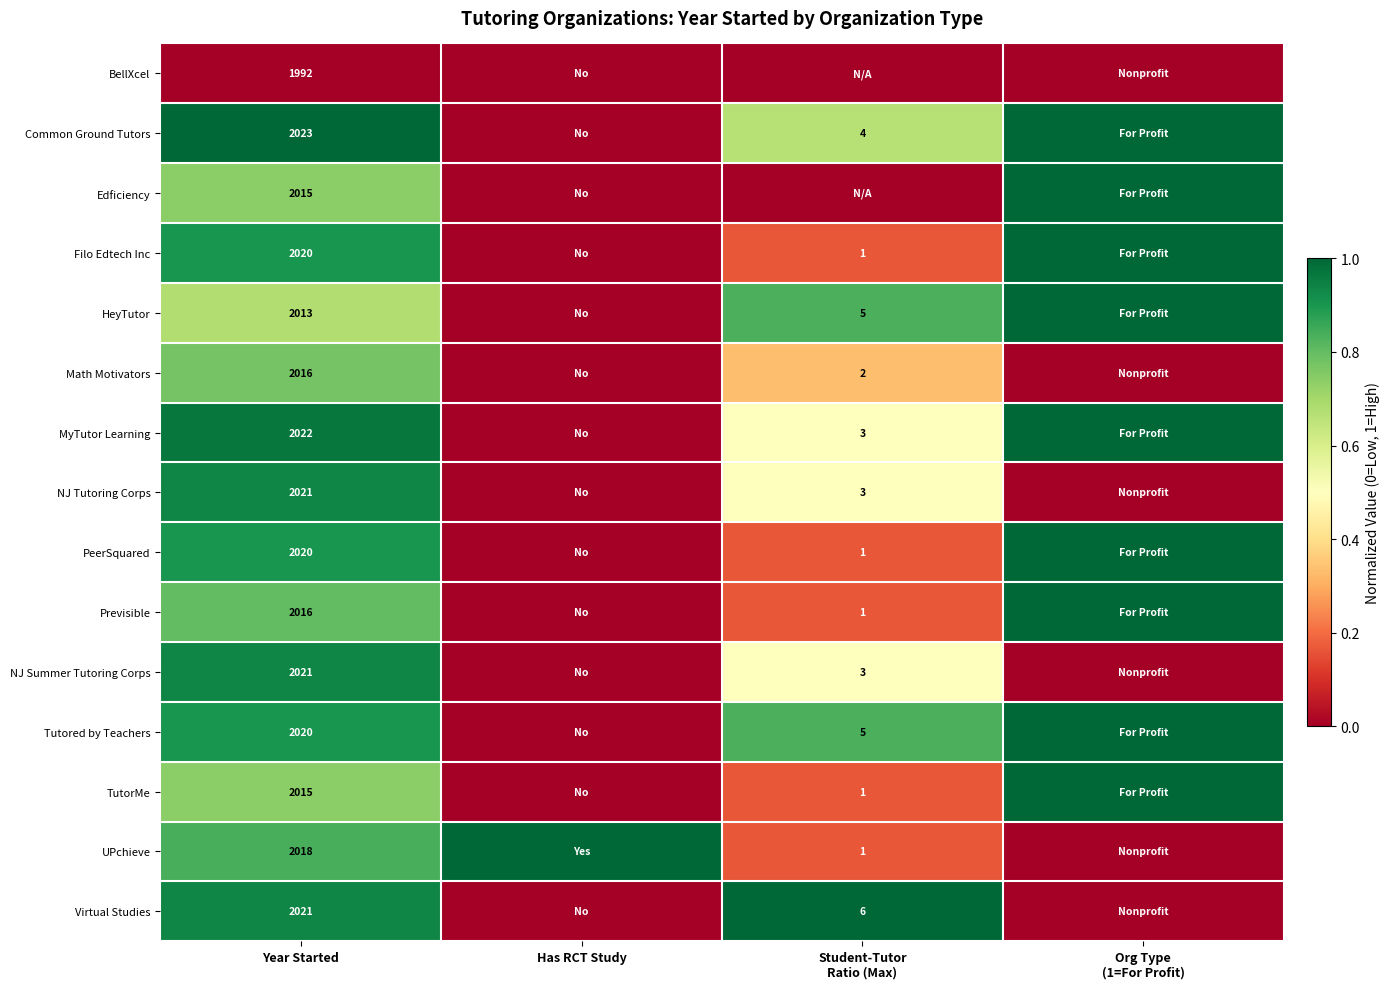

How many series are shown in this chart?

15